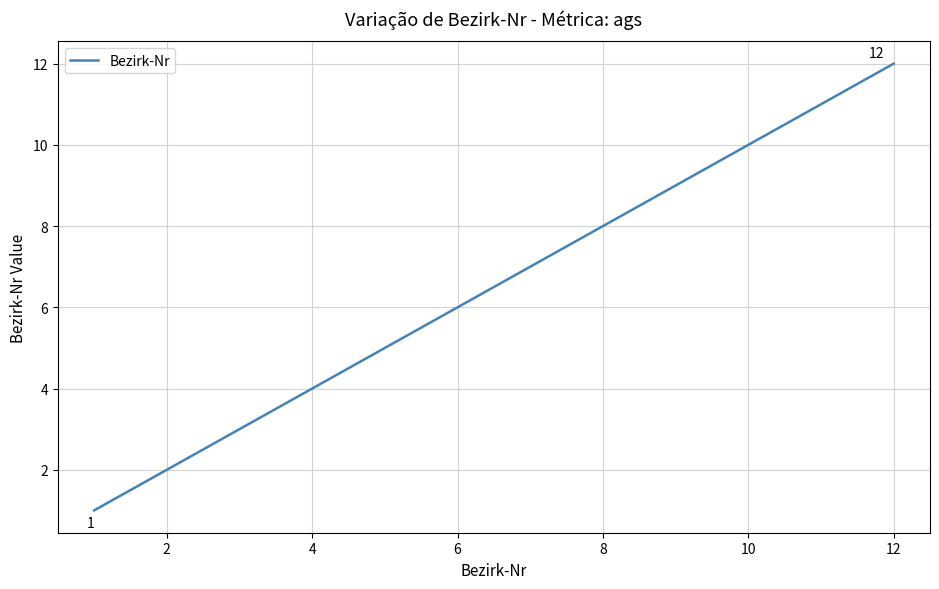

What is the difference between the maximum and minimum values?

11